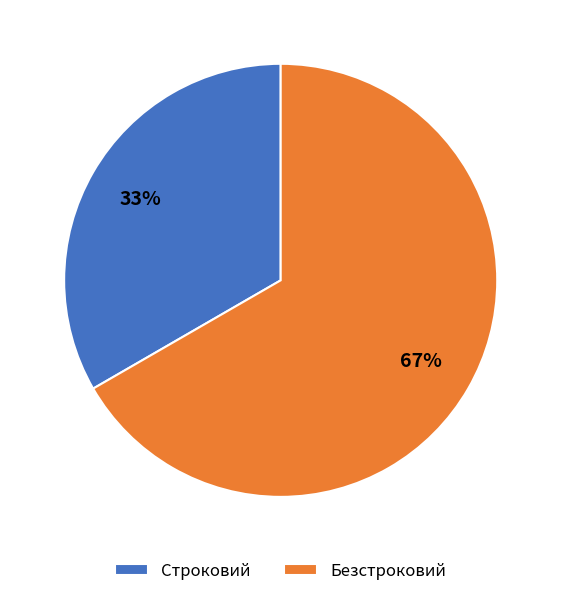

To the nearest percent, what portion does Безстроковий represent?

67%